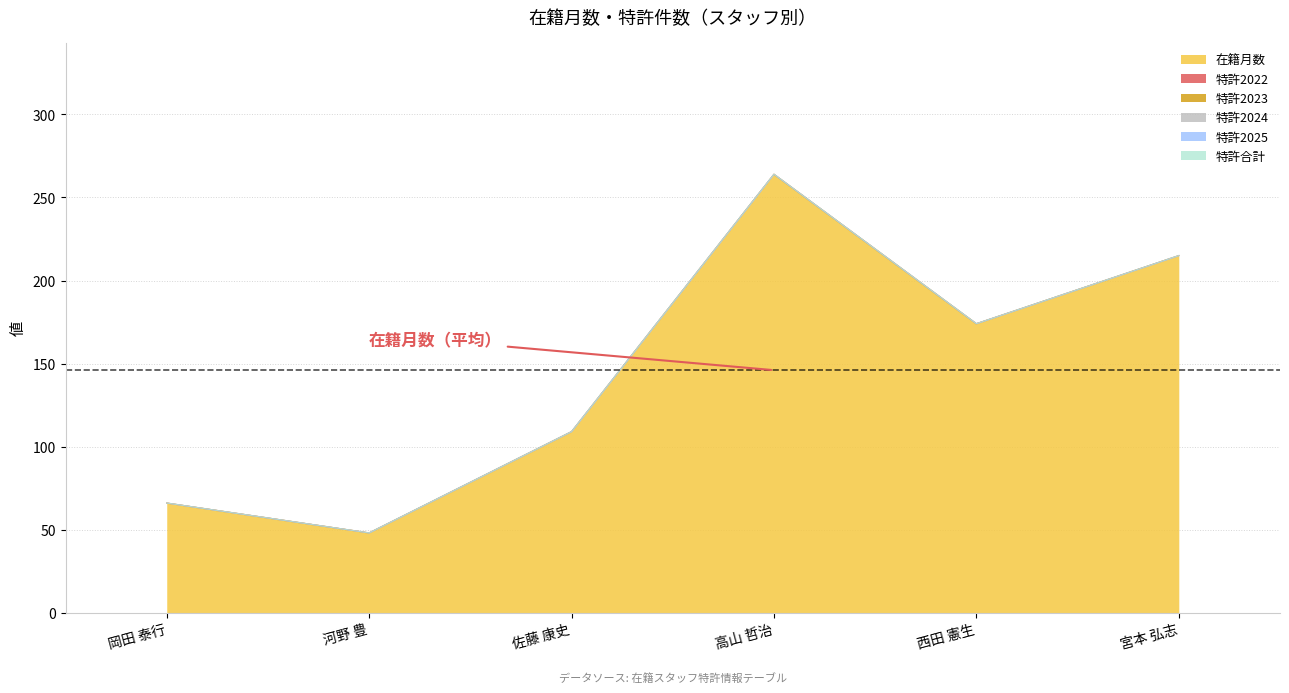

Which series has the largest total across all categories?

在籍月数